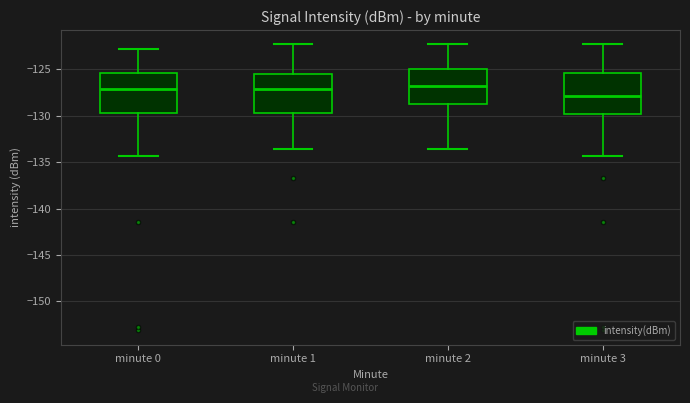

Reading left to right, transcribe this box plot: for each box, give where its median line is, the range the box spans, and where its two whiskers end, as read against the y-axis. The values are not printed on the chart, so give them approximately, as read against the axis.

minute 0: median -127.0, box -129.5 to -125.5, whiskers -134.5 to -123.0
minute 1: median -127.0, box -129.5 to -125.5, whiskers -133.5 to -122.5
minute 2: median -127.0, box -129.0 to -125.0, whiskers -133.5 to -122.5
minute 3: median -128.0, box -130.0 to -125.5, whiskers -134.5 to -122.5